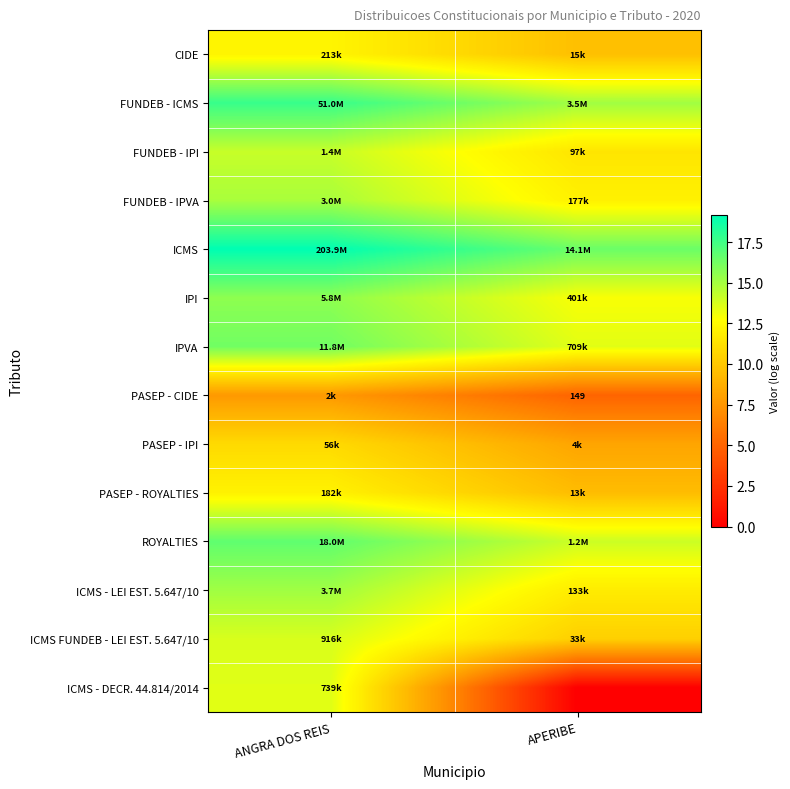

At which label does IPVA reach its peak?

ANGRA DOS REIS